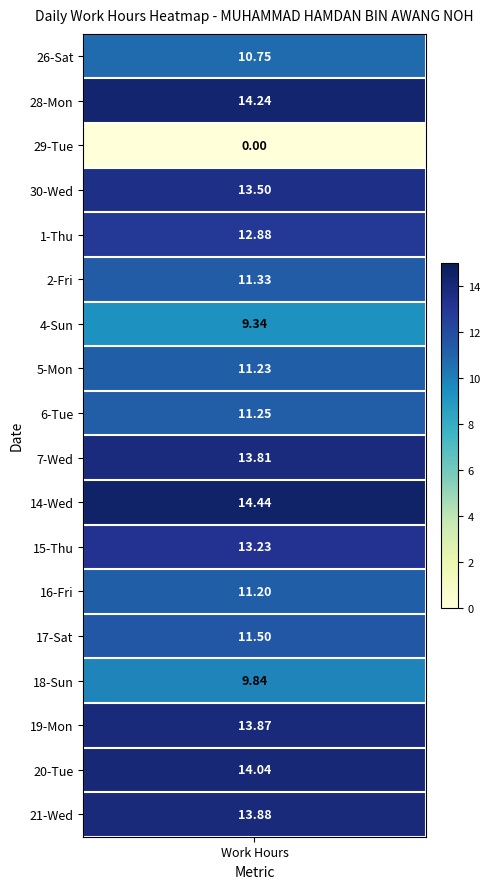

How many values in 28 are above zero?

1